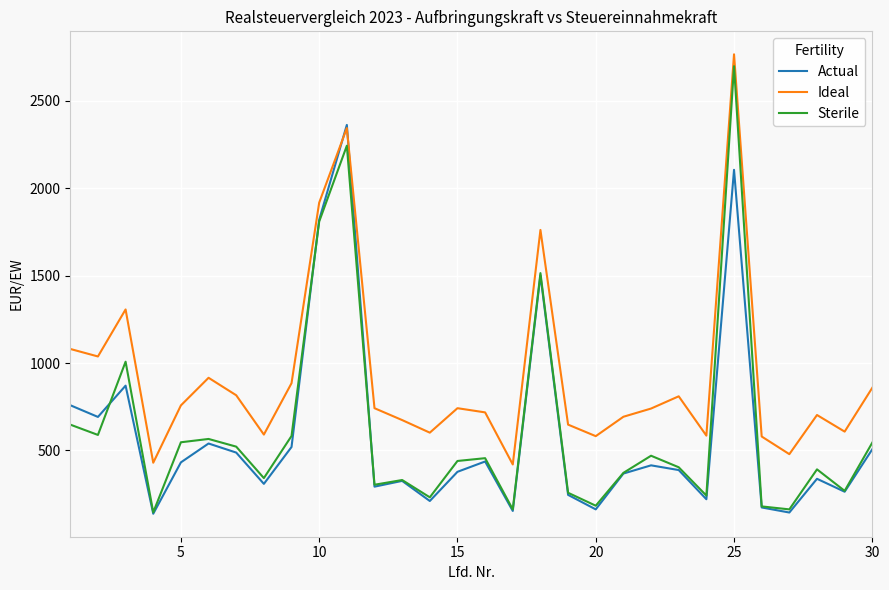

True or false: Sterile and Ideal intersect in this chart.

False